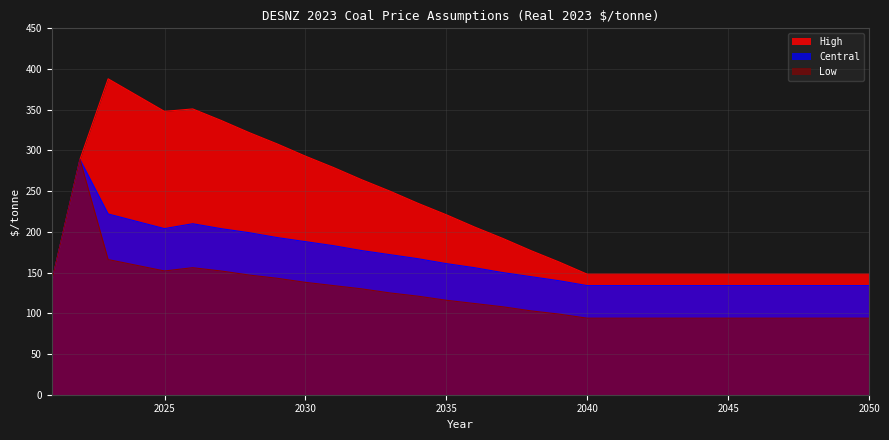

What is the value of the Central point at the 20th from the left?

134